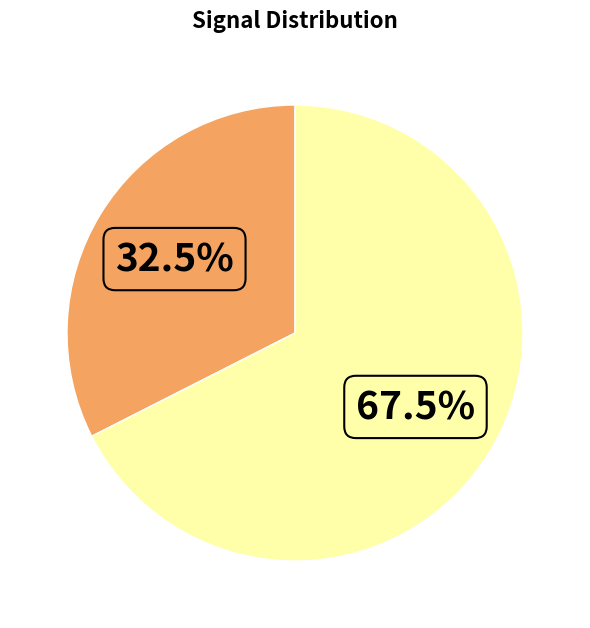

Is there a majority slice in this chart?

Yes